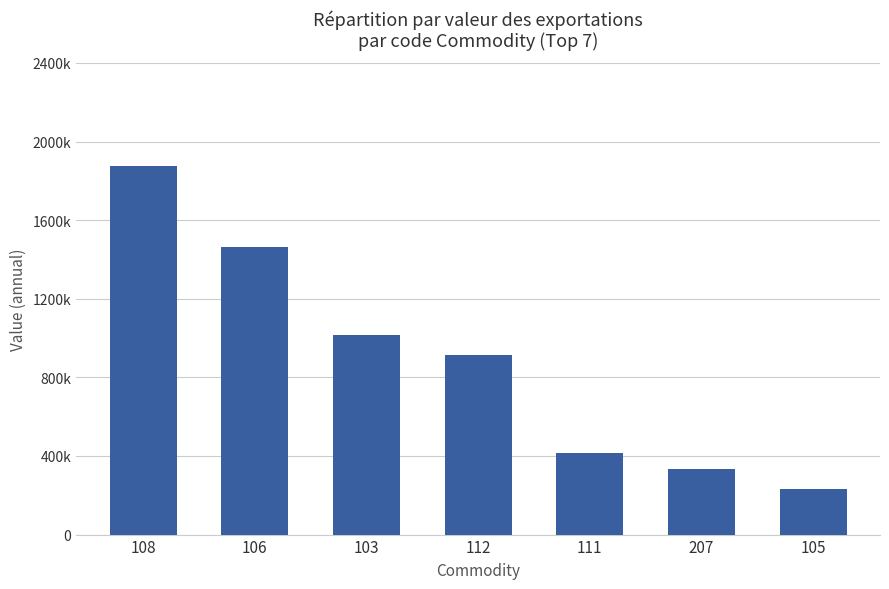

What is the maximum value shown in the chart?

1877624